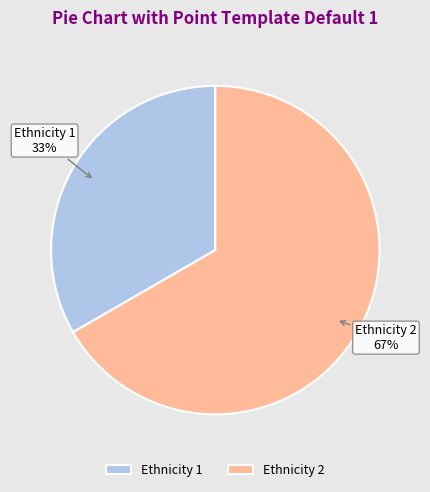

How many segments does this pie chart have?

2